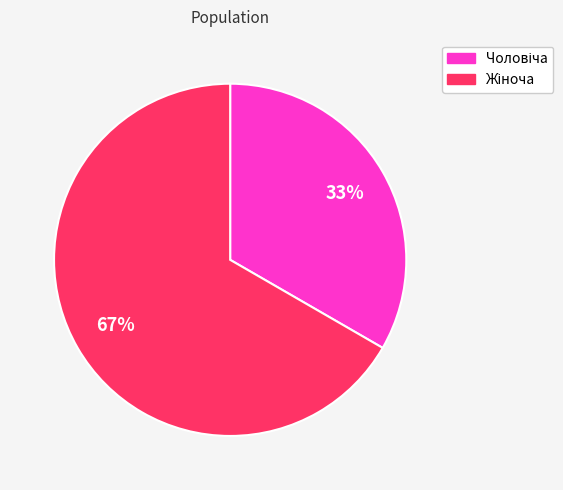

Is there any slice that represents more than half of the pie?

Yes